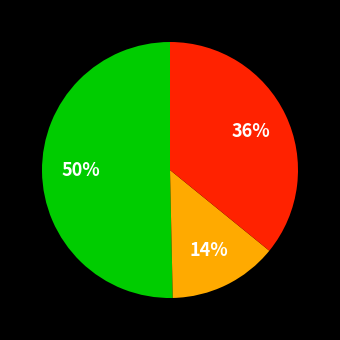

How many slices are in this pie chart?

3